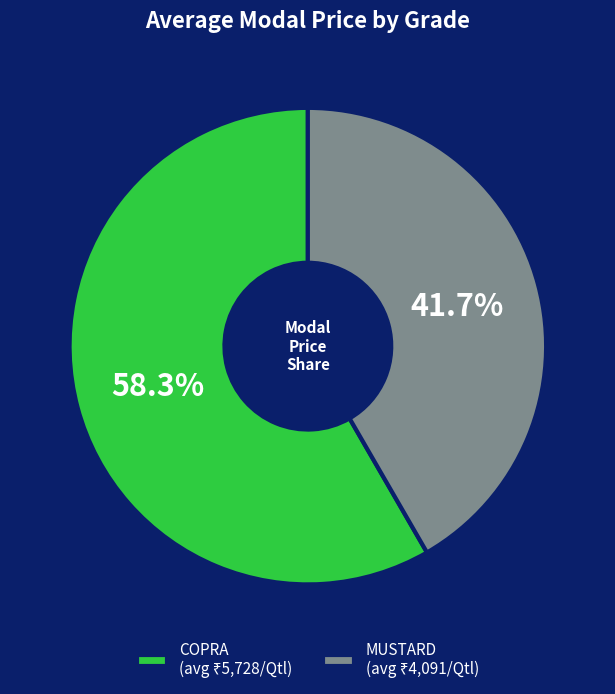

Is there a majority slice in this chart?

Yes